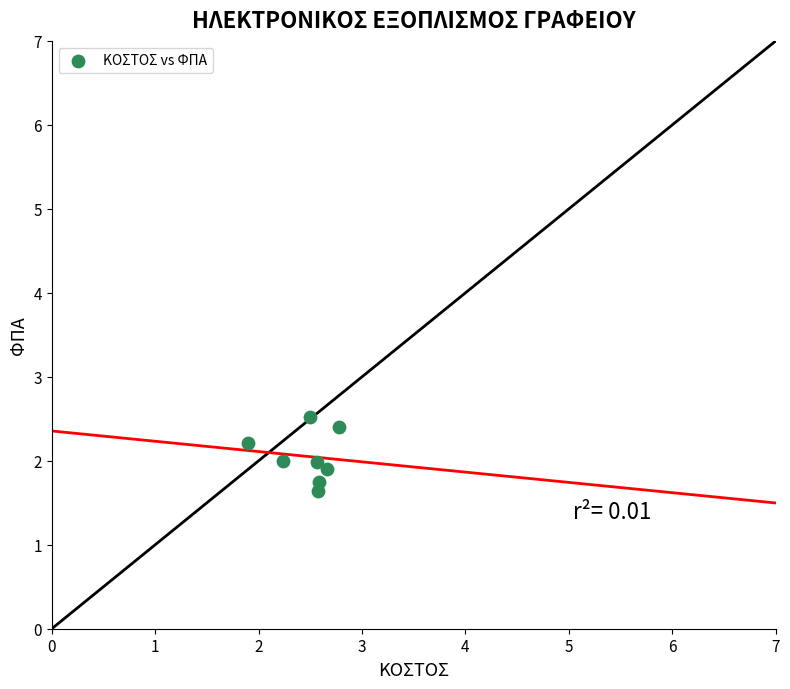

What is the average Y value?

2.1